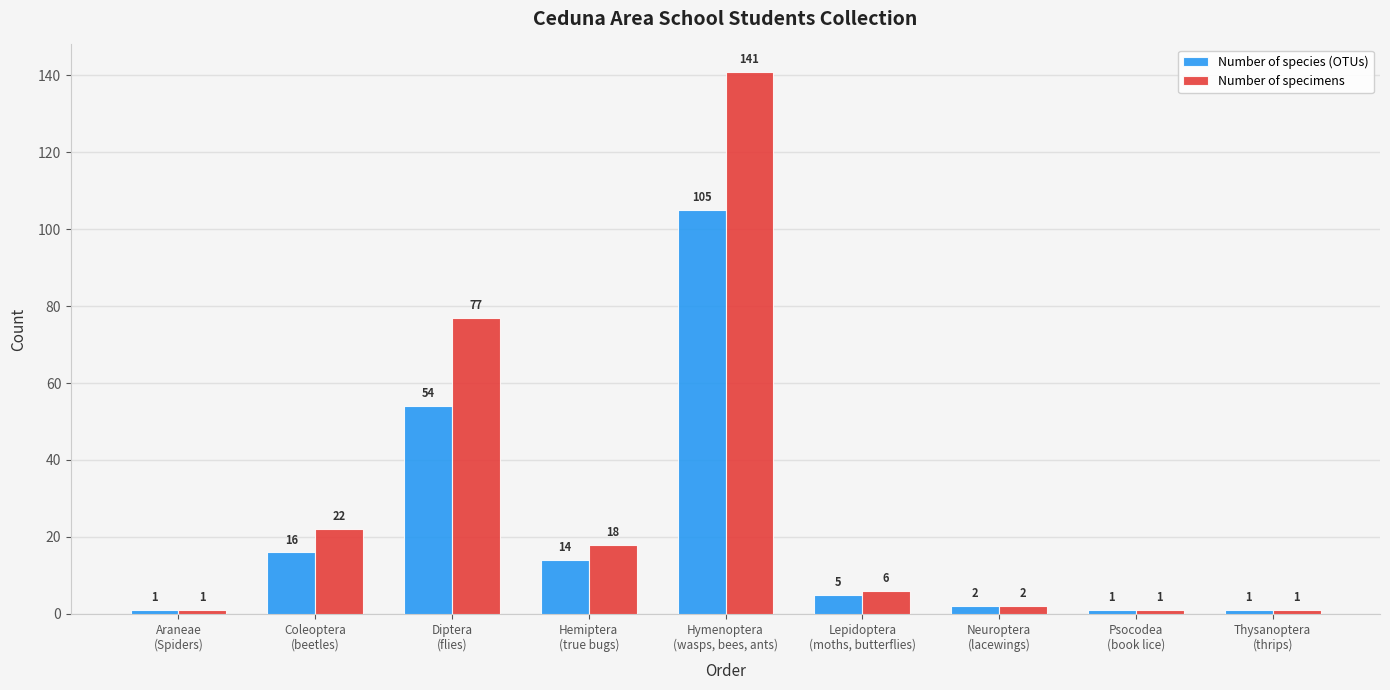

Rank the series by their average value, from highest to lowest.

Number of specimens, Number of species (OTUs)